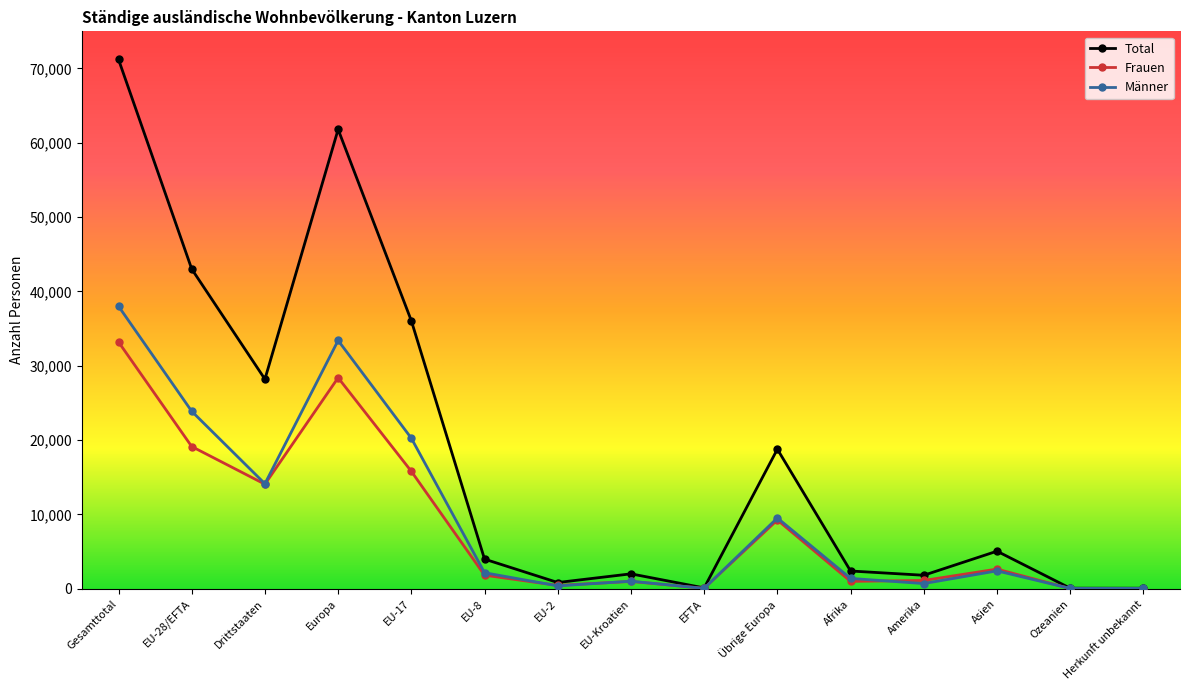

Which series has the largest range (max minus min)?

Total